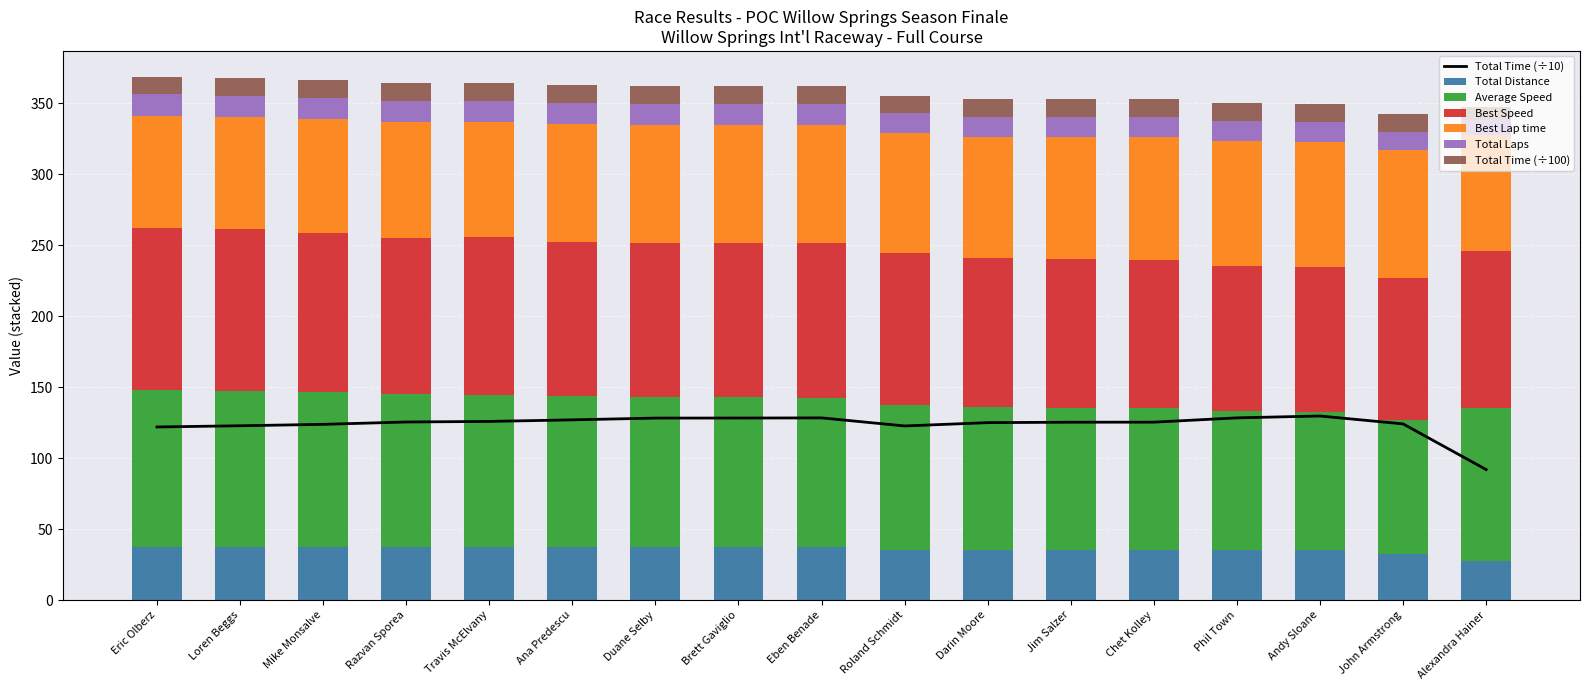

What position from the right is Razvan Sporea?

14